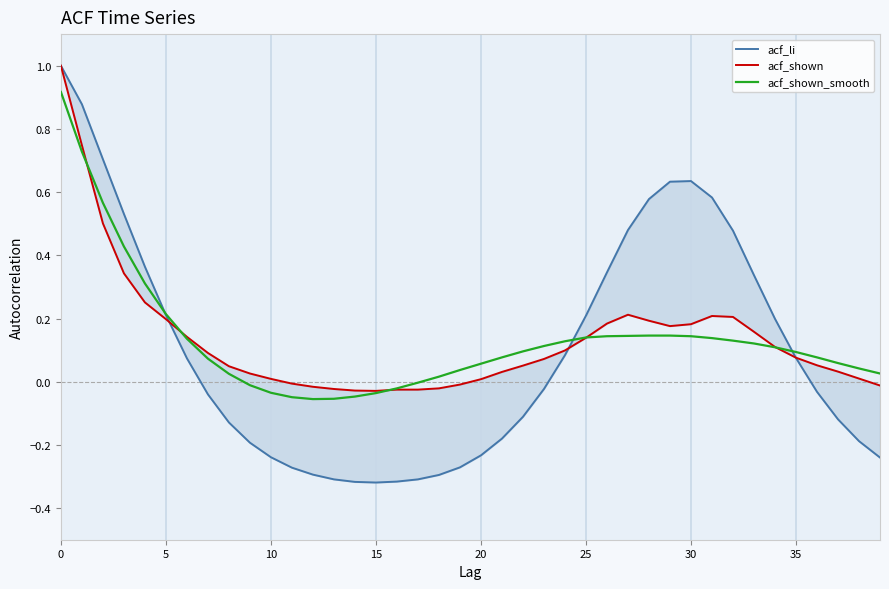

The value of acf_shown_smooth at 35 is 0.0. True or false?

False